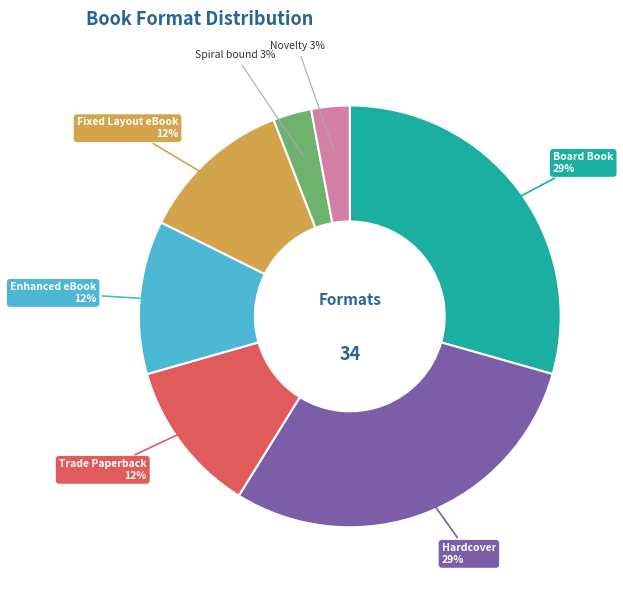

Does any single category account for the majority?

No